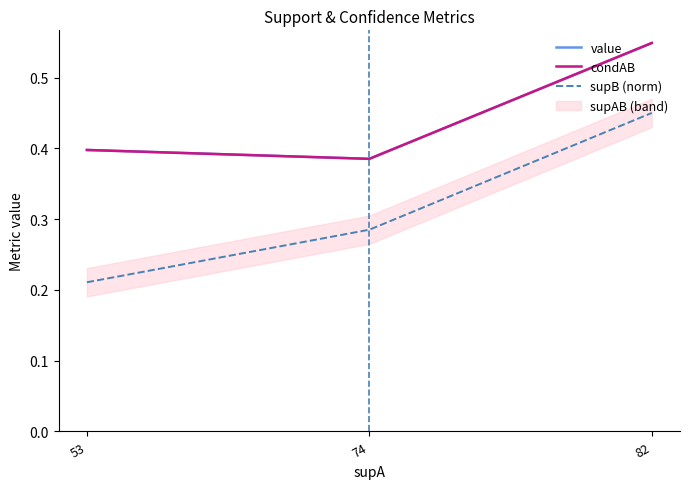

What is the sum of the condAB values at 74 and 82?

0.9